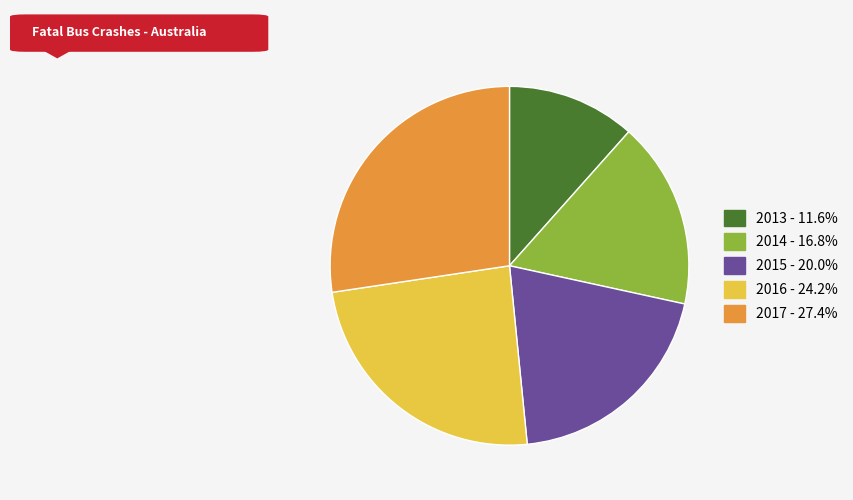

What is the ratio of the value at 2015 to the value at 2016?

0.8